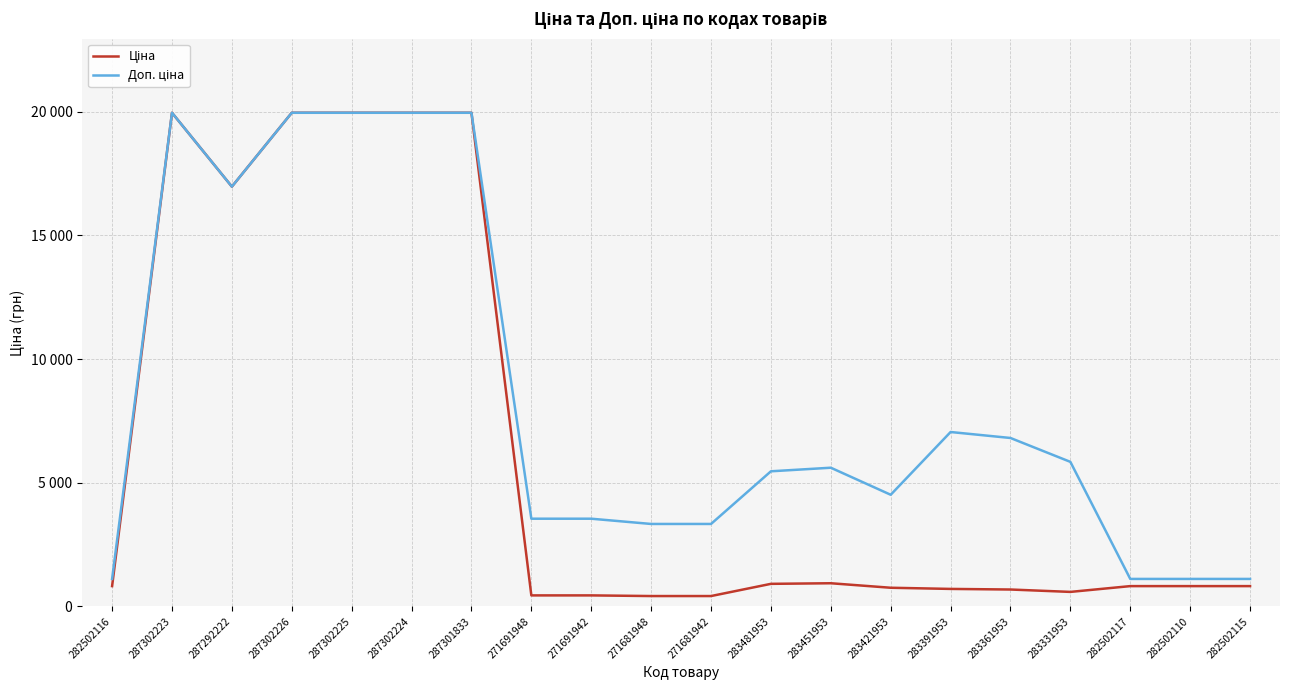

Is this an area chart (filled region under the line)?

No